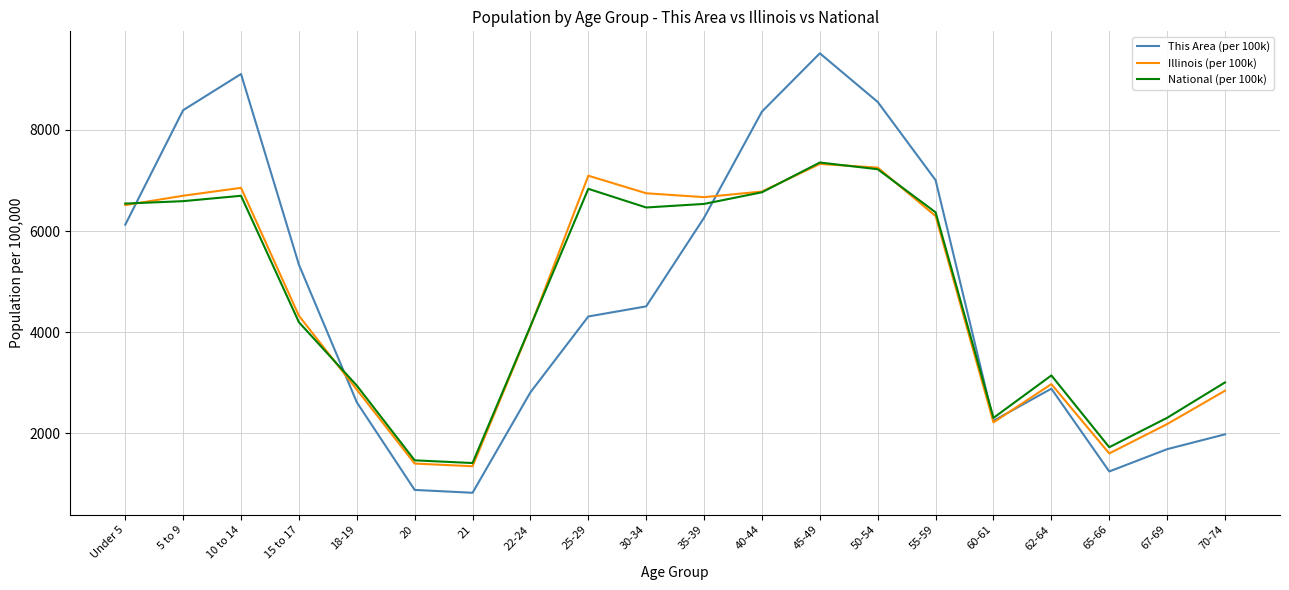

Which series has the largest range (max minus min)?

This Area (per 100k)